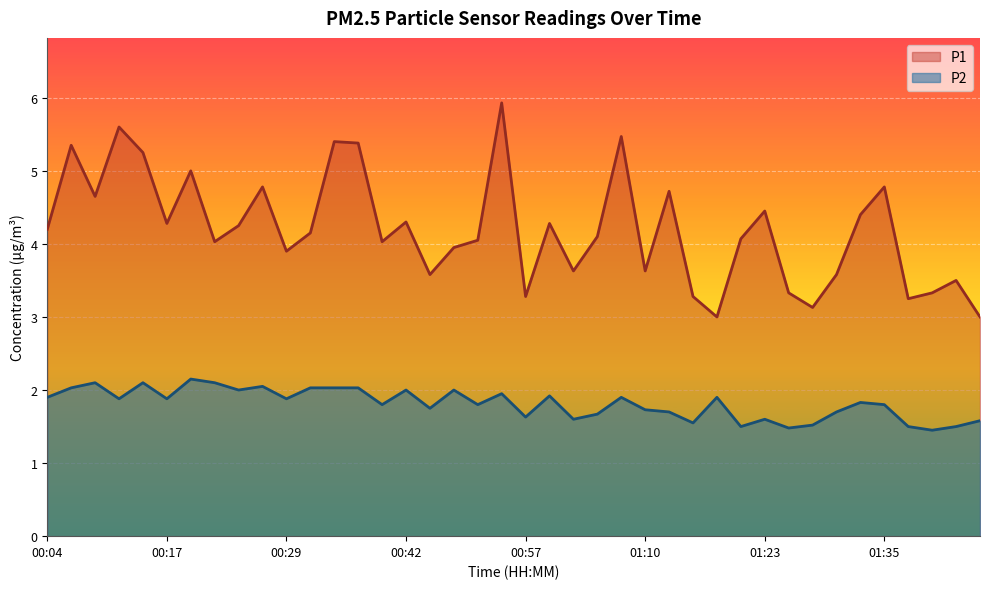

Reading right to left, what are all the values shown in this chart?

P1: 3.0	3.5	3.3	3.2	4.8	4.4	3.6	3.1	3.3	4.5	4.1	3.0	3.3	4.7	3.6	5.5	4.1	3.6	4.3	3.3	5.9	4.0	4.0	3.6	4.3	4.0	5.4	5.4	4.2	3.9	4.8	4.2	4.0	5.0	4.3	5.2	5.6	4.7	5.3	4.2
P2: 1.6	1.5	1.4	1.5	1.8	1.8	1.7	1.5	1.5	1.6	1.5	1.9	1.6	1.7	1.7	1.9	1.7	1.6	1.9	1.6	1.9	1.8	2.0	1.8	2.0	1.8	2.0	2.0	2.0	1.9	2.0	2.0	2.1	2.1	1.9	2.1	1.9	2.1	2.0	1.9